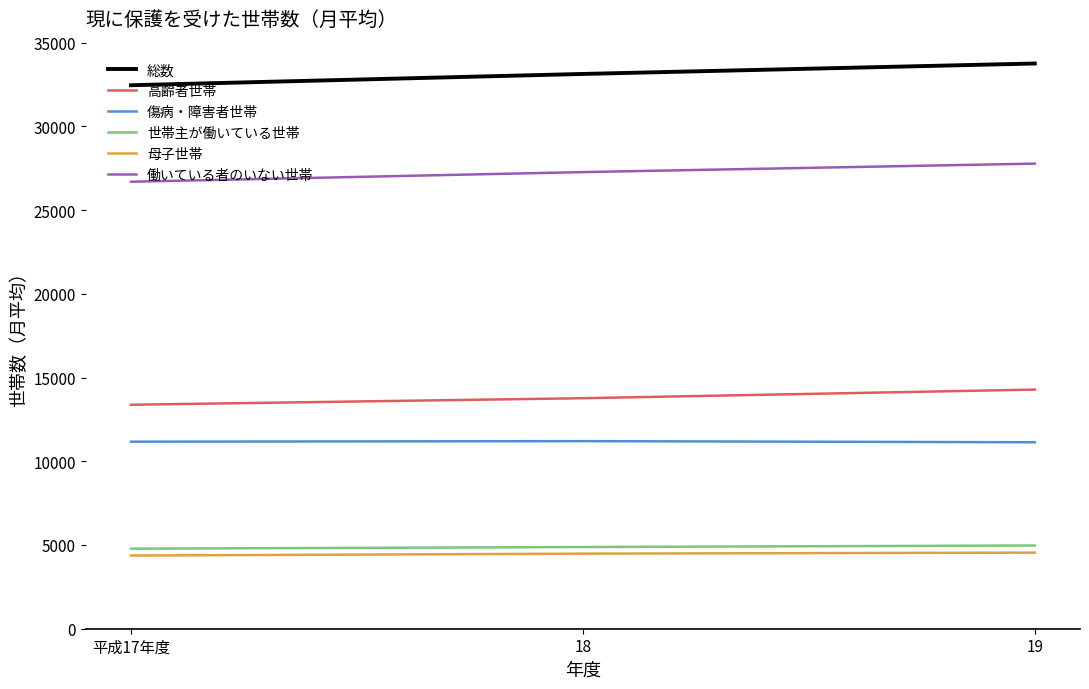

Which series has the largest total across all categories?

総数